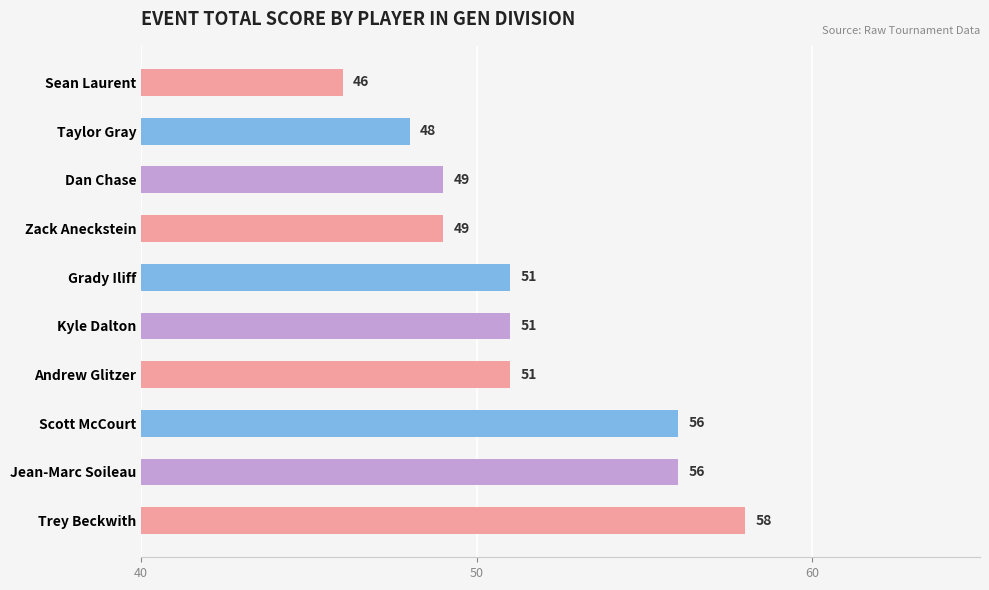

At which category does the chart reach its minimum across all series?

Sean Laurent